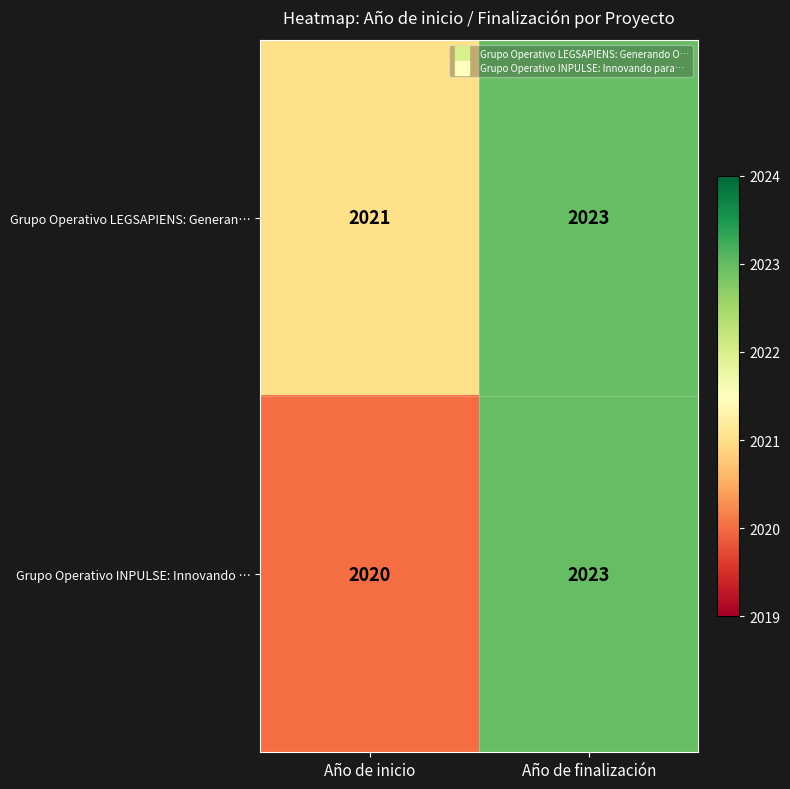

Which label corresponds to the smallest value in the chart?

Año de inicio